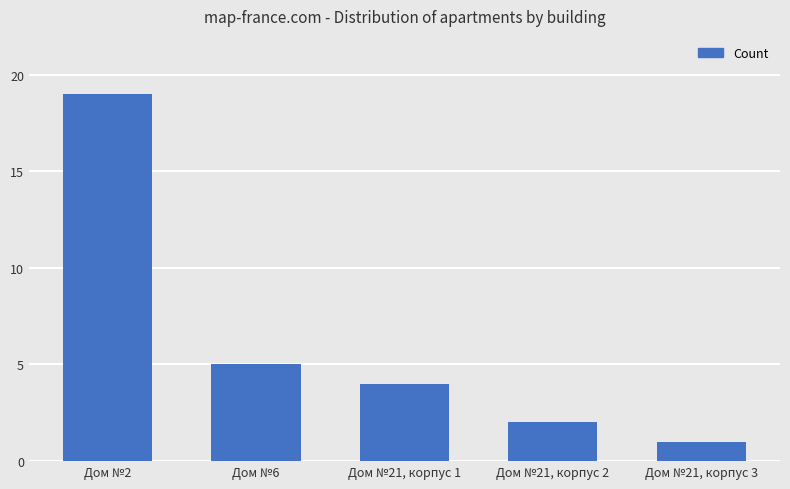

What is the sum of the values at Дом №21, корпус 3 and Дом №21, корпус 2?

3